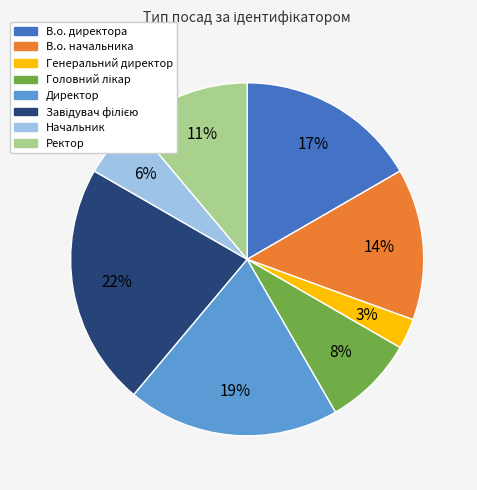

Is it true that Начальник is 14% of the pie?

False